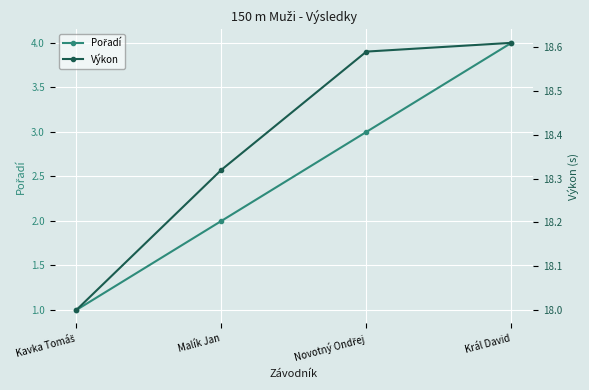

True or false: Pořadí and Výkon cross at least once.

False